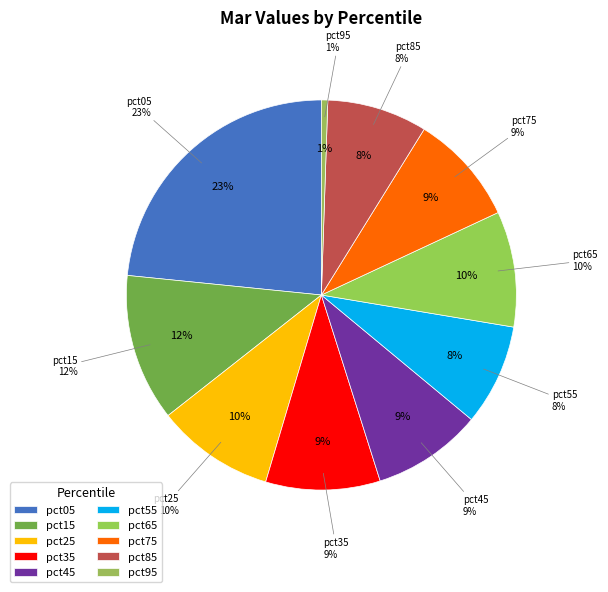

How many slices are in this pie chart?

10